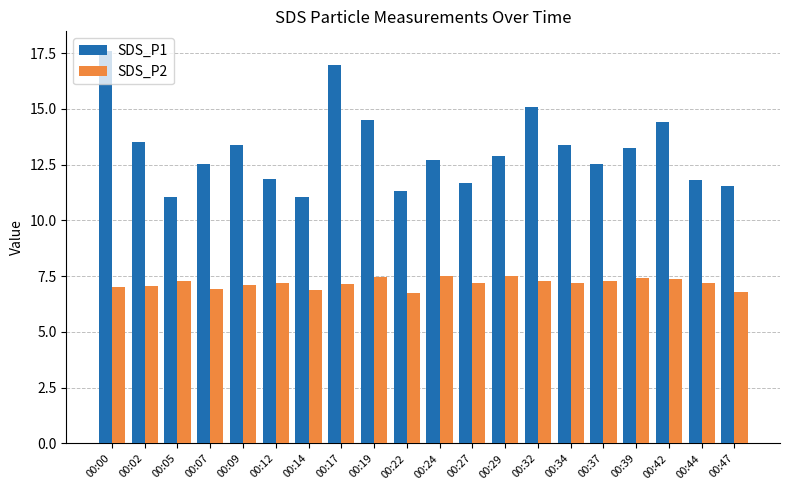

What is the value of the SDS_P2 bar at the 10th from the left?

6.8